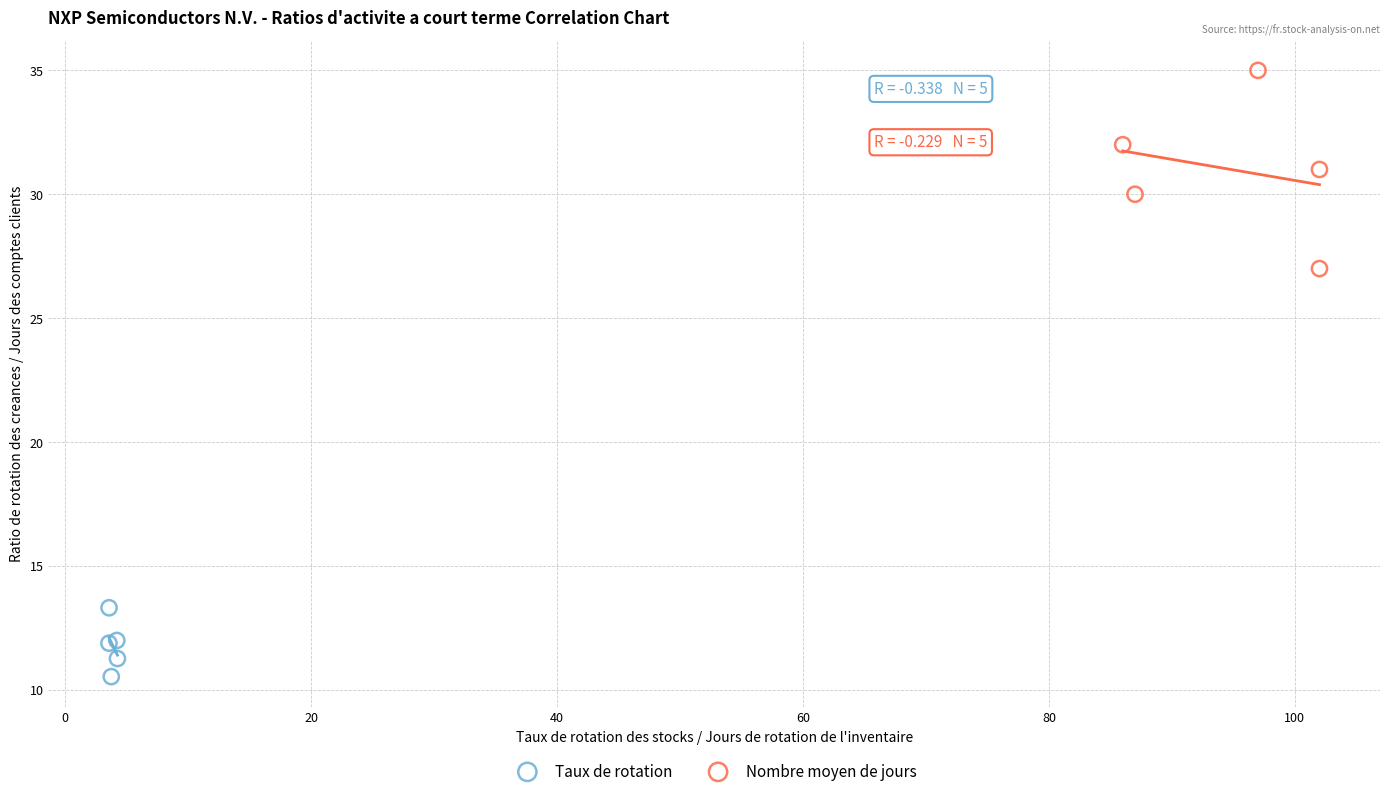

Which series has the largest Y range (max minus min)?

Nombre moyen de jours